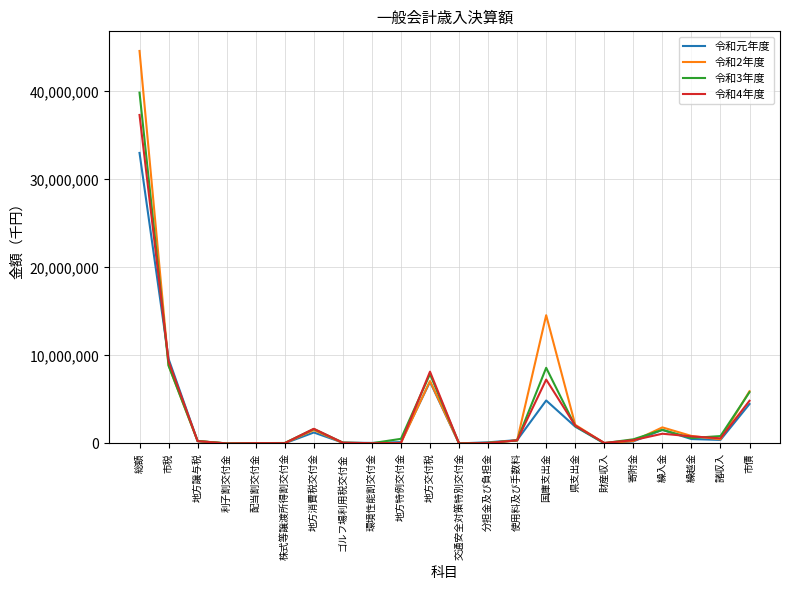

What are all the series names shown in the legend?

令和元年度, 令和2年度, 令和3年度, 令和4年度